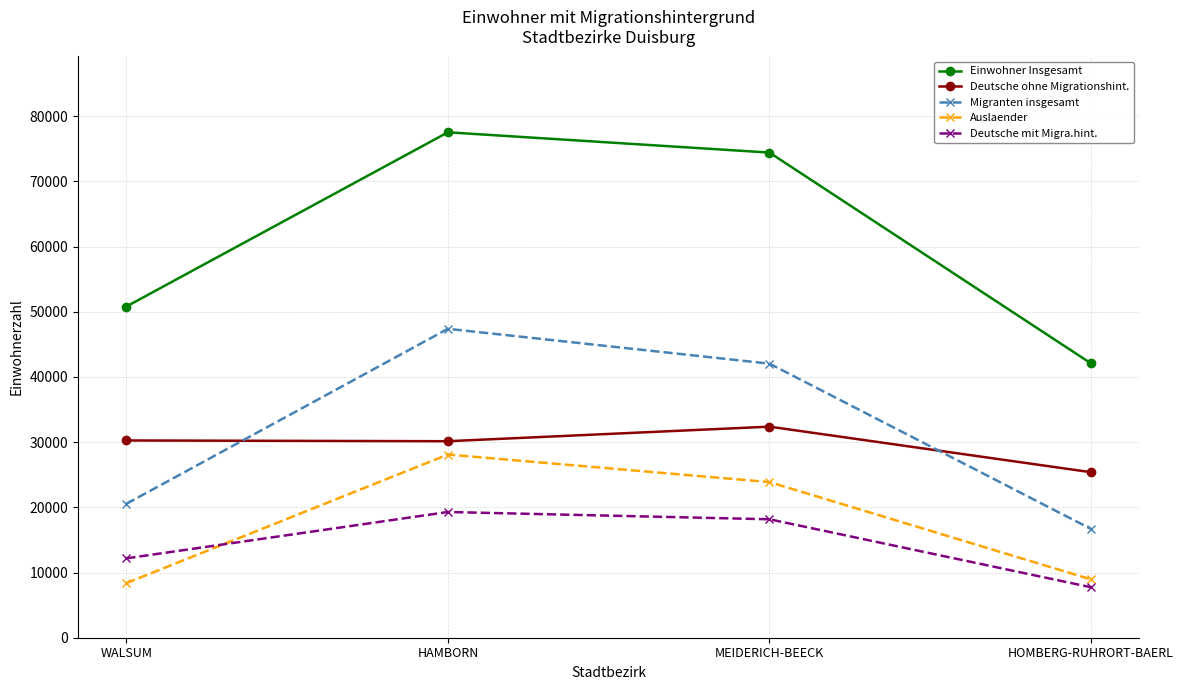

How many data points in Einwohner Insgesamt are less than 74410?

2